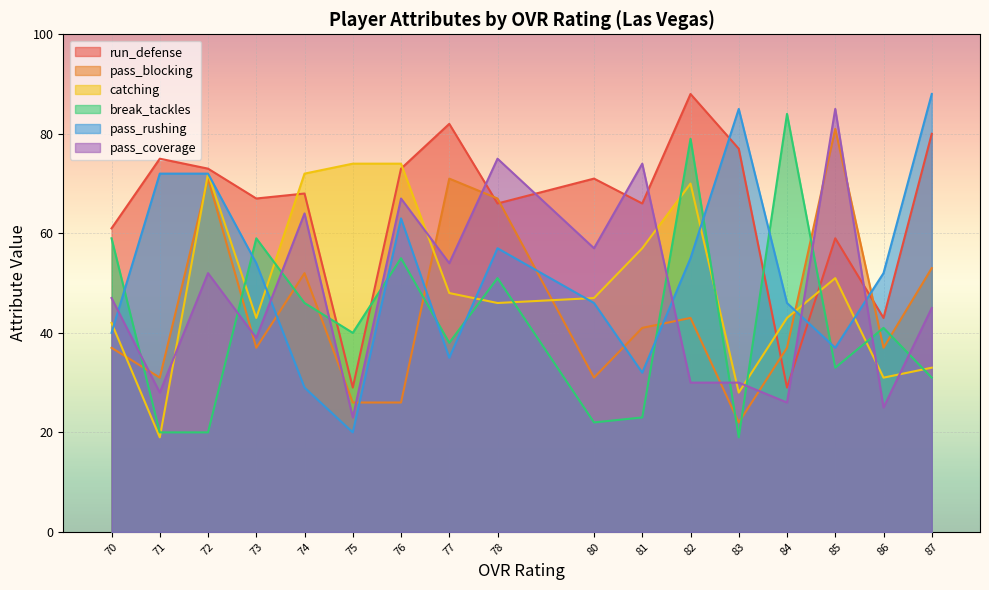

True or false: break_tackles has a value of 11 at 83.

False